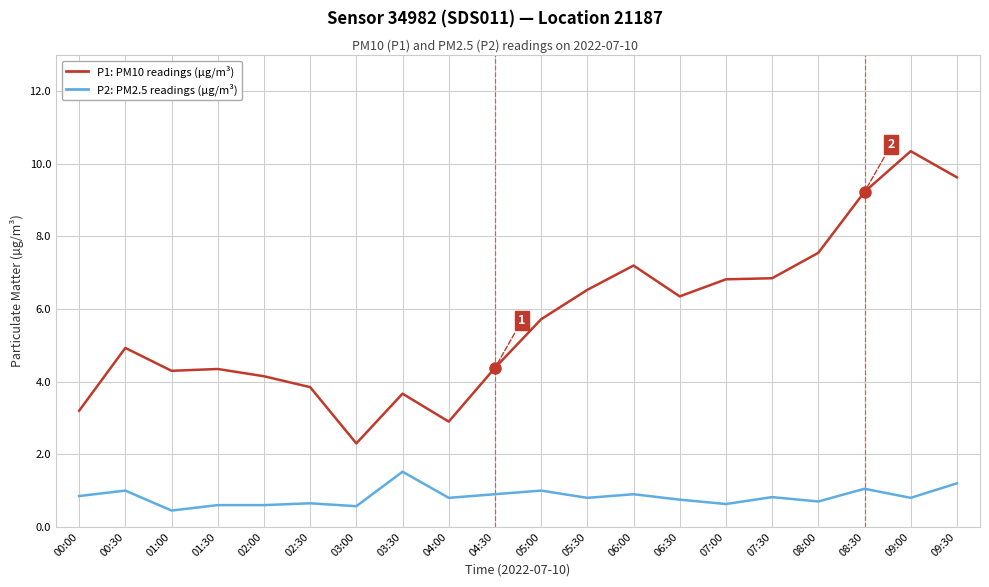

What position from the right is 08:00?

4